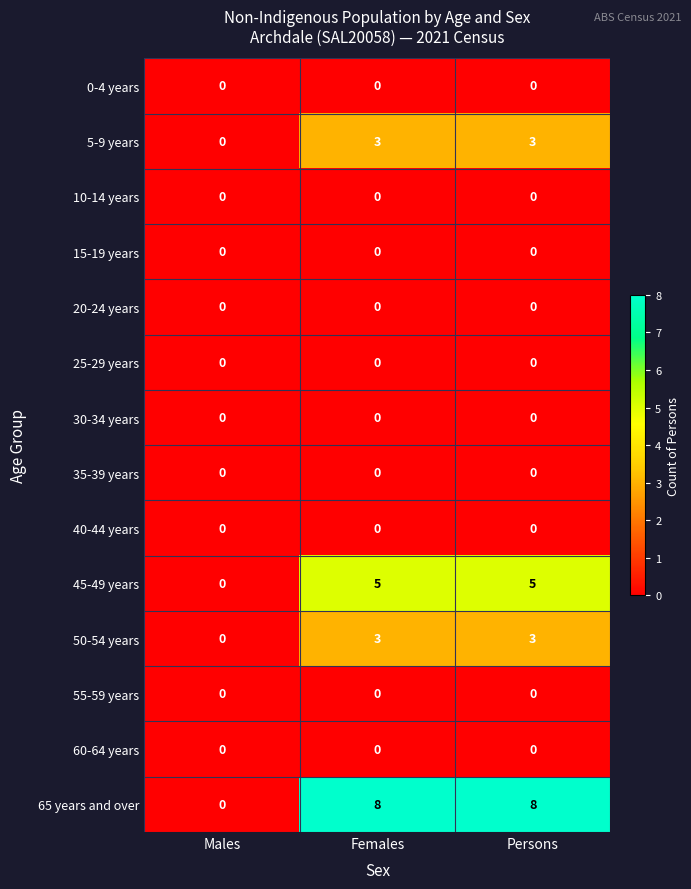

The 35-39 years series shows 0 at Females. True or false?

True